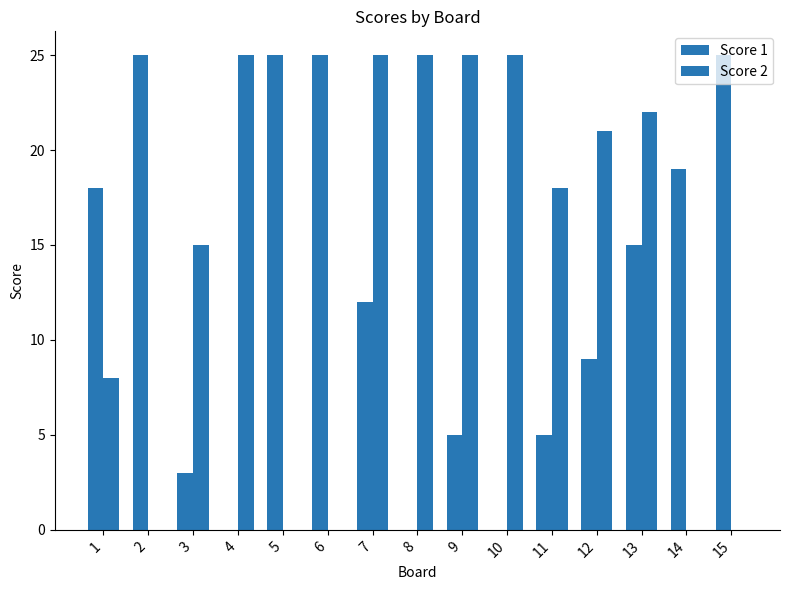

Reading left to right, transcribe all the data shown in this chart.

Score 1: 1=18	2=25	3=3	4=0	5=25	6=25	7=12	8=0	9=5	10=0	11=5	12=9	13=15	14=19	15=25
Score 2: 1=8	2=0	3=15	4=25	5=0	6=0	7=25	8=25	9=25	10=25	11=18	12=21	13=22	14=0	15=0